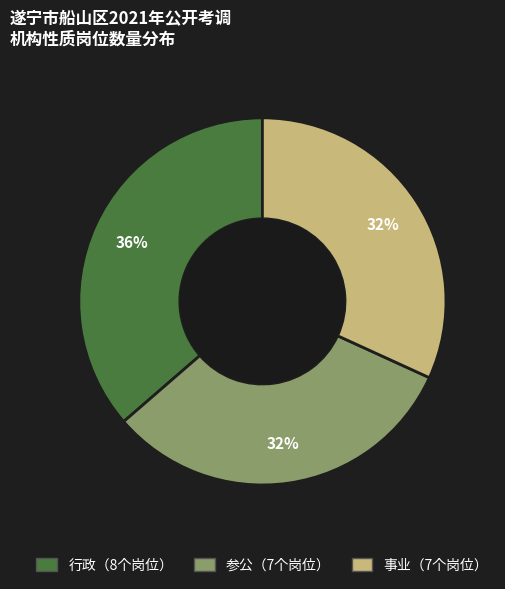

To the nearest percent, what is the average slice percentage?

33%